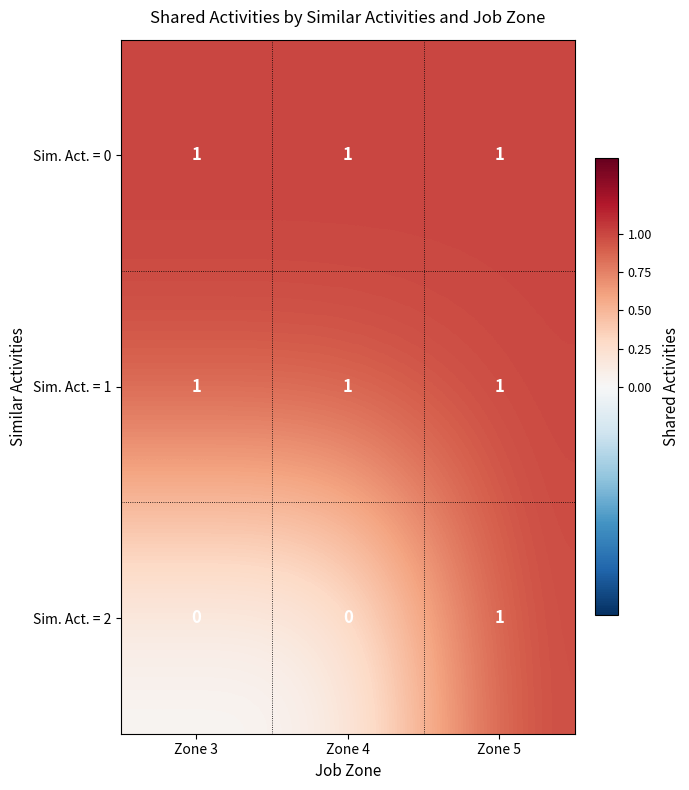

Which series has the widest spread of values?

Sim. Act. = 2